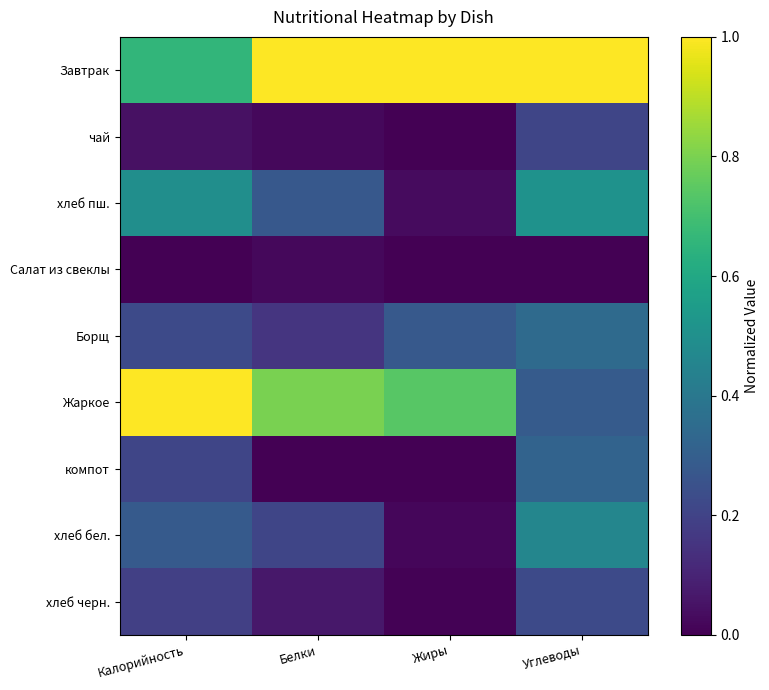

Reading left to right, what are all the values shown in this chart?

Завтрак: Калорийность=0.7	Белки=1.0	Жиры=1.0	Углеводы=1.0
чай: Калорийность=0.0	Белки=0.0	Жиры=0.0	Углеводы=0.2
хлеб пш.: Калорийность=0.5	Белки=0.3	Жиры=0.0	Углеводы=0.5
Салат из свеклы: Калорийность=0.0	Белки=0.0	Жиры=0.0	Углеводы=0.0
Борщ: Калорийность=0.2	Белки=0.2	Жиры=0.3	Углеводы=0.3
Жаркое: Калорийность=1.0	Белки=0.8	Жиры=0.7	Углеводы=0.3
компот: Калорийность=0.2	Белки=0.0	Жиры=0.0	Углеводы=0.3
хлеб бел.: Калорийность=0.3	Белки=0.2	Жиры=0.0	Углеводы=0.5
хлеб черн.: Калорийность=0.2	Белки=0.1	Жиры=0.0	Углеводы=0.2